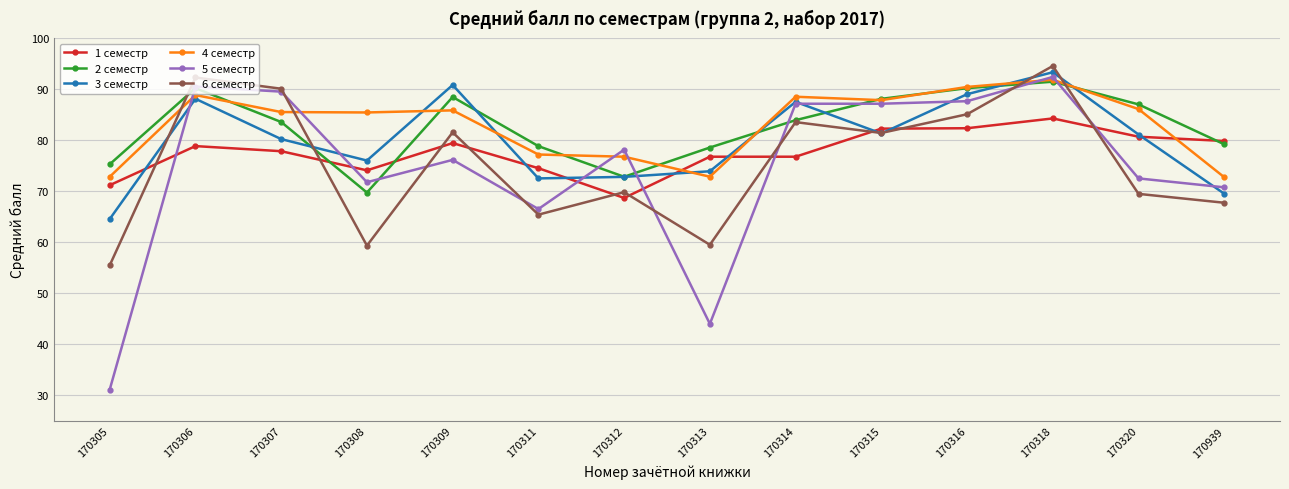

How many interior local valleys does the 6 семестр series have?

4